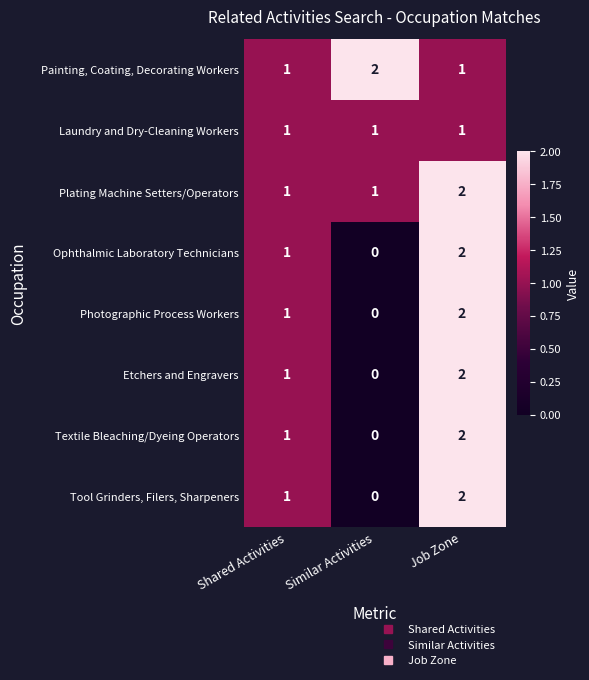

The Photographic Process Workers series shows 0 at Shared Activities. True or false?

False